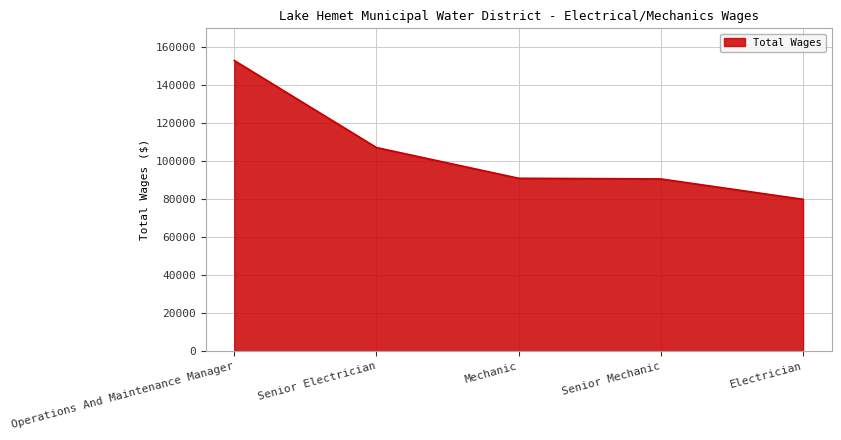

What is the minimum value shown in the chart?

79977